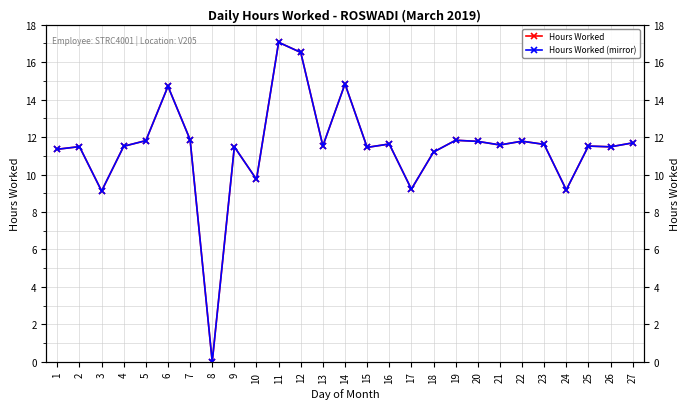

Is the value of Hours Worked at 25 greater than the value of Hours Worked (mirror) at 8?

Yes